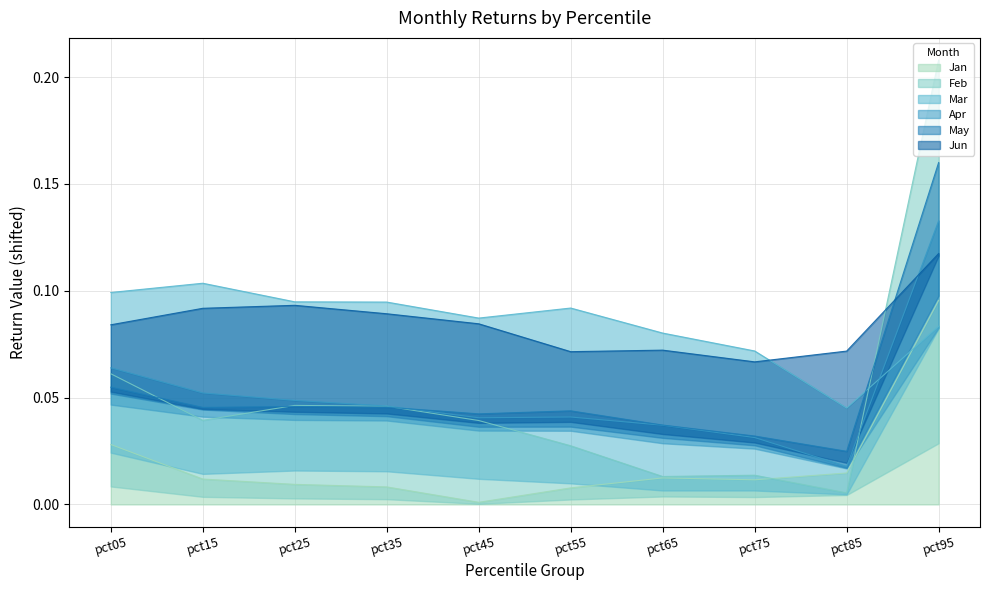

Where is the first local minimum for Jan?

pct45